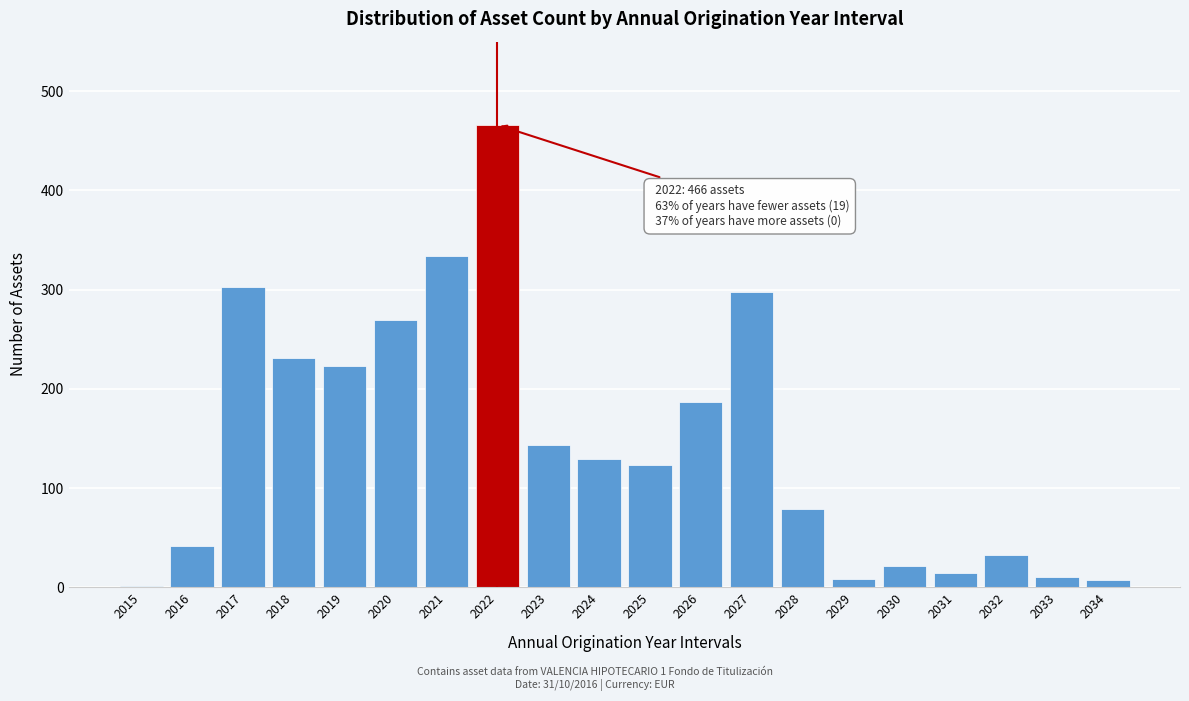

Read the value at 2024, to the nearest 50.

150